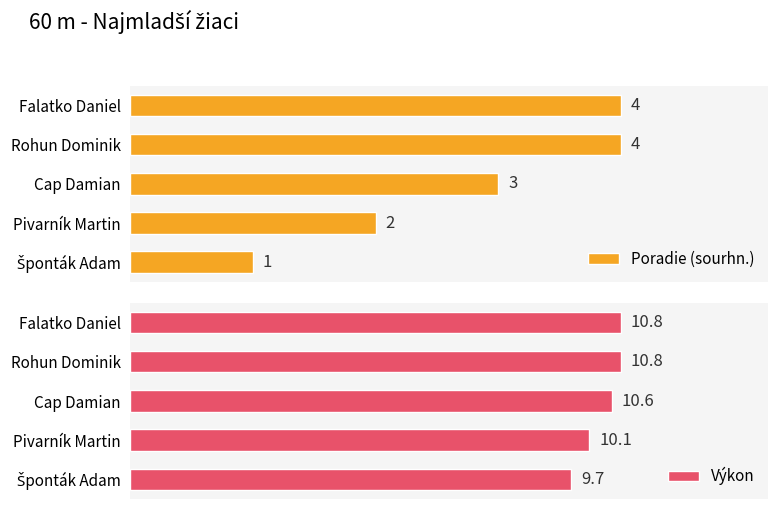

The Výkon series shows 14.5 at Rohun Dominik. True or false?

False